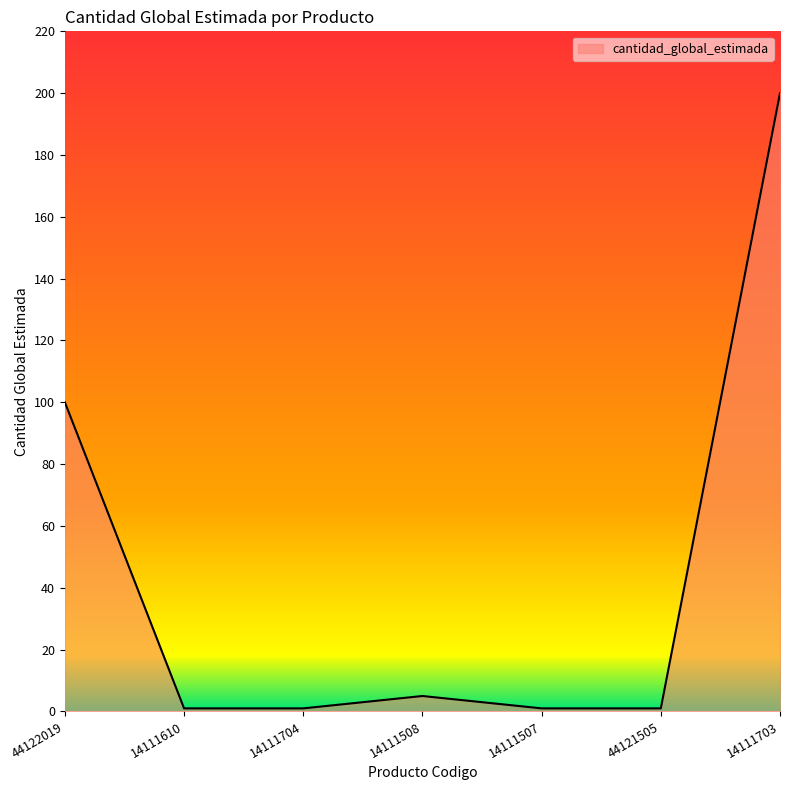

What is the greatest value displayed?

200